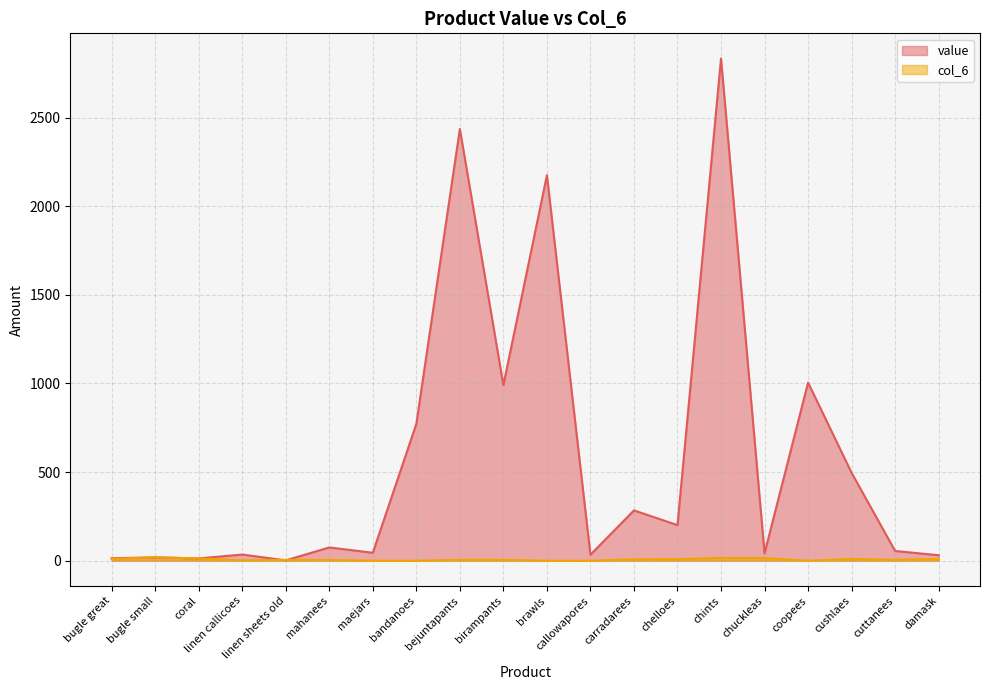

Rank the series at bejuntapants from lowest to highest value.

col_6, value